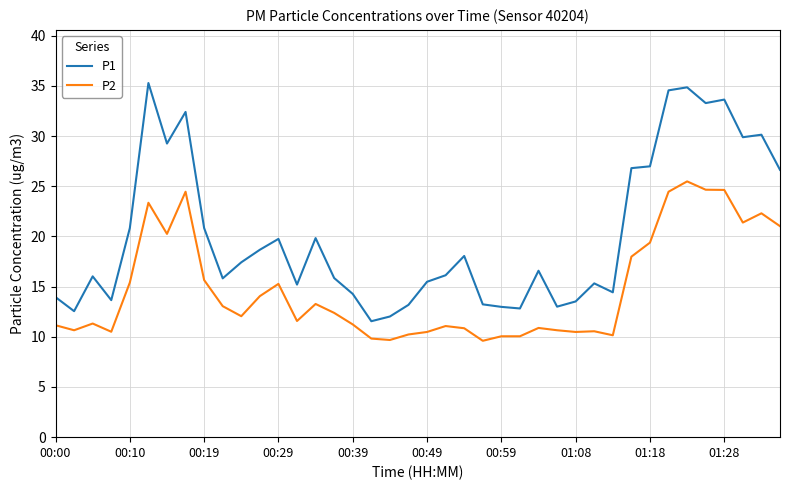

True or false: P1 and P2 intersect in this chart.

False